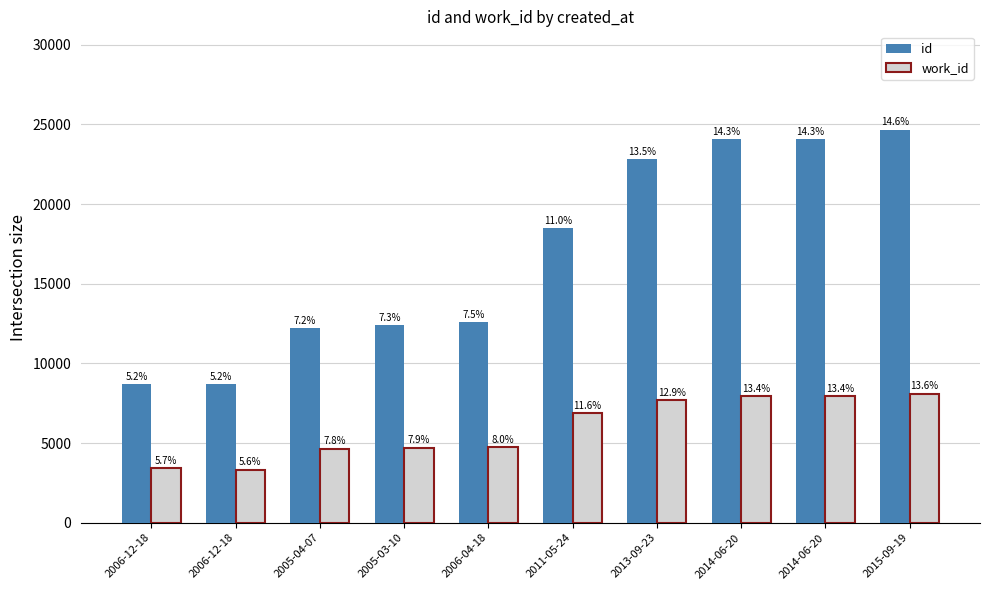

Are the bars grouped side by side (vs. stacked)?

Yes